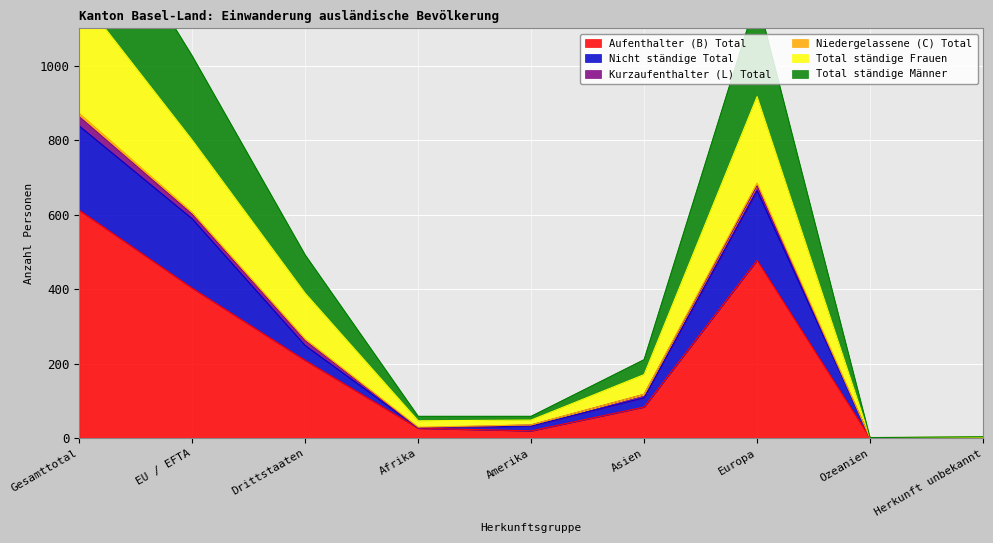

What is the approximate value of Total ständige Frauen at Gesamttotal, to the nearest 50?

1200